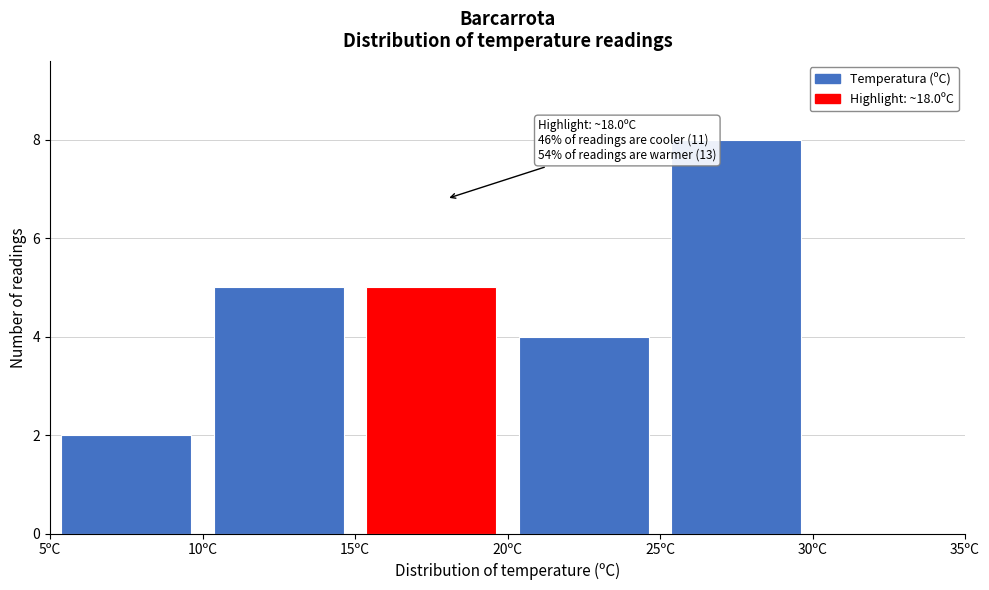

Which range on the x-axis has the tallest bar?

25 to 30